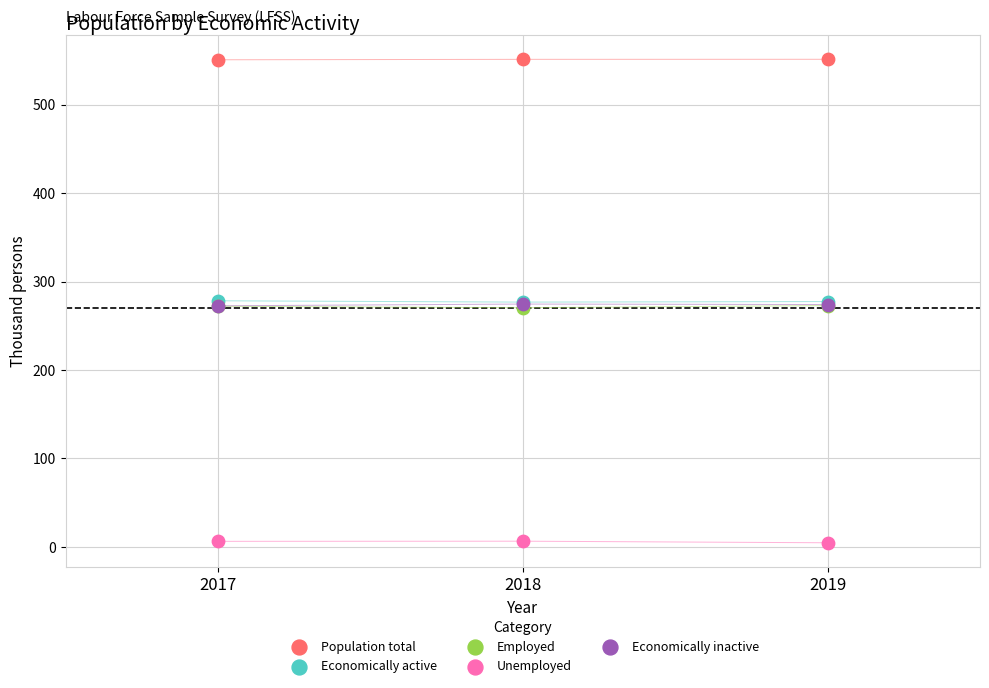

What are all the series names shown in the legend?

Population total, Economically active, Employed, Unemployed, Economically inactive